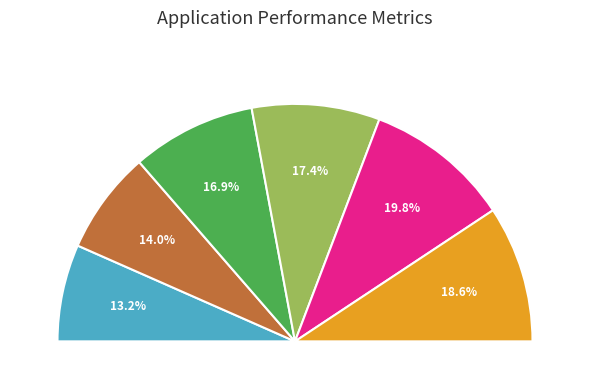

Combined, do Agosto and Mayo account for over 50%?

No